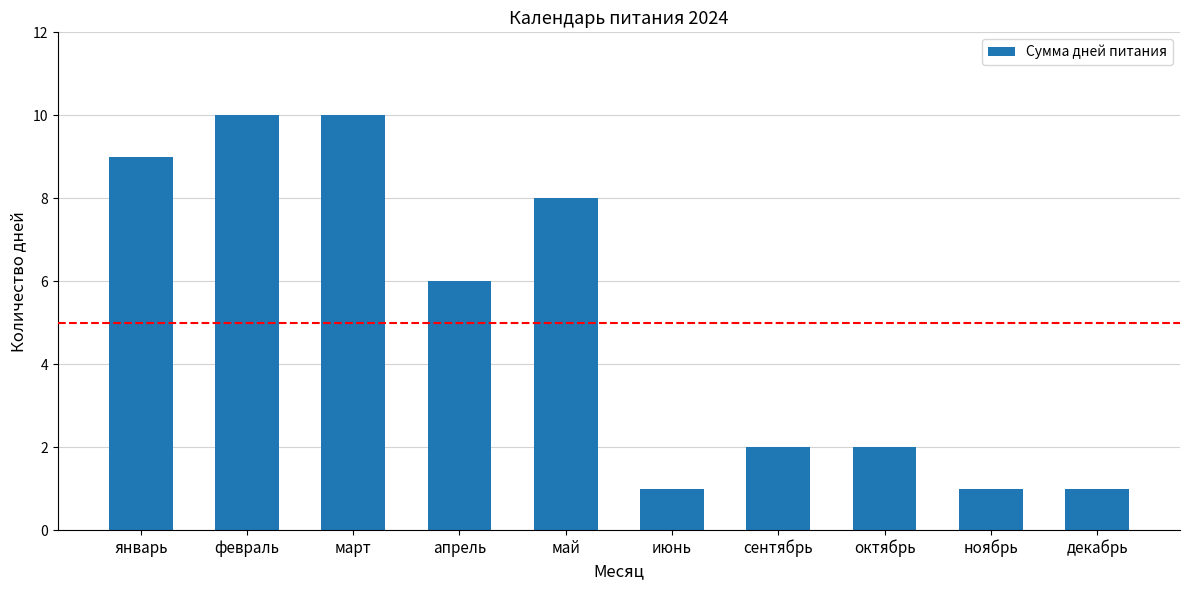

How many values are between 1 and 9?

8